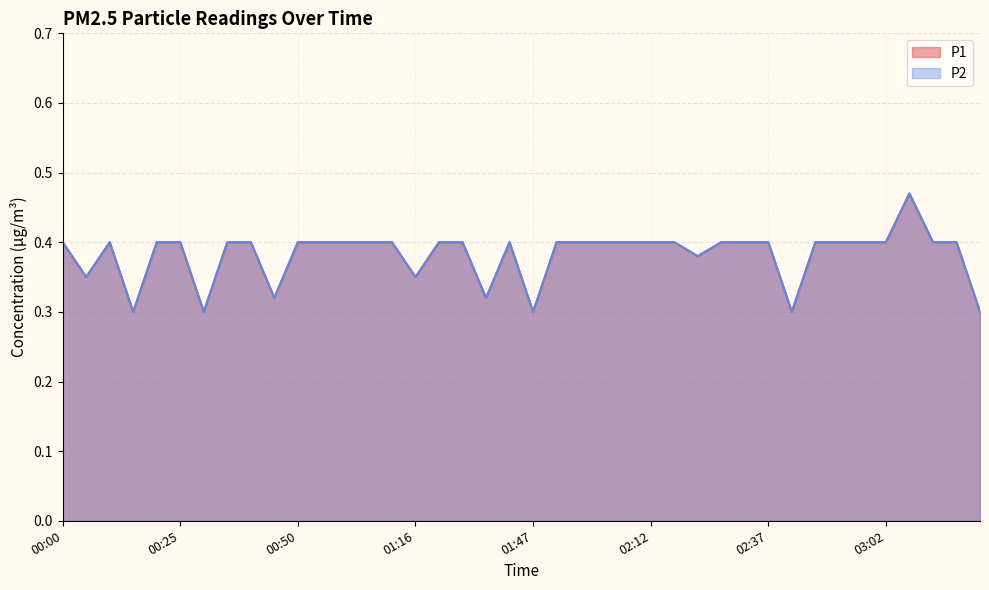

Reading left to right, extract all data points from this chart.

P1: 00:00=0.4	00:05=0.3	00:10=0.4	00:15=0.3	00:20=0.4	00:25=0.4	00:30=0.3	00:35=0.4	00:40=0.4	00:45=0.3	00:50=0.4	00:55=0.4	01:00=0.4	01:05=0.4	01:11=0.4	01:16=0.3	01:26=0.4	01:31=0.4	01:36=0.3	01:41=0.4	01:47=0.3	01:52=0.4	01:57=0.4	02:02=0.4	02:07=0.4	02:12=0.4	02:17=0.4	02:22=0.4	02:27=0.4	02:32=0.4	02:37=0.4	02:42=0.3	02:47=0.4	02:52=0.4	02:57=0.4	03:02=0.4	03:07=0.5	03:12=0.4	03:17=0.4	03:22=0.3
P2: 00:00=0.4	00:05=0.3	00:10=0.4	00:15=0.3	00:20=0.4	00:25=0.4	00:30=0.3	00:35=0.4	00:40=0.4	00:45=0.3	00:50=0.4	00:55=0.4	01:00=0.4	01:05=0.4	01:11=0.4	01:16=0.3	01:26=0.4	01:31=0.4	01:36=0.3	01:41=0.4	01:47=0.3	01:52=0.4	01:57=0.4	02:02=0.4	02:07=0.4	02:12=0.4	02:17=0.4	02:22=0.4	02:27=0.4	02:32=0.4	02:37=0.4	02:42=0.3	02:47=0.4	02:52=0.4	02:57=0.4	03:02=0.4	03:07=0.5	03:12=0.4	03:17=0.4	03:22=0.3